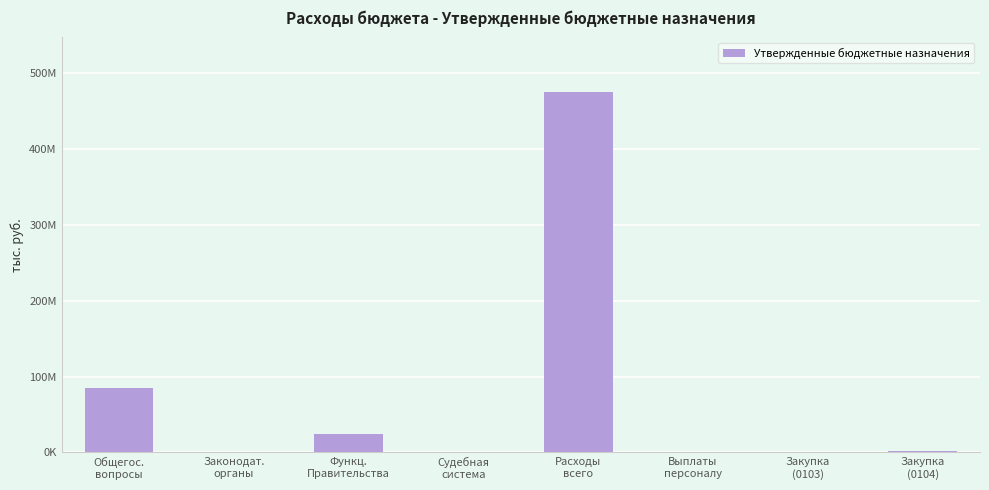

True or false: the data shows 156751733.9 at Расходы
всего.

False